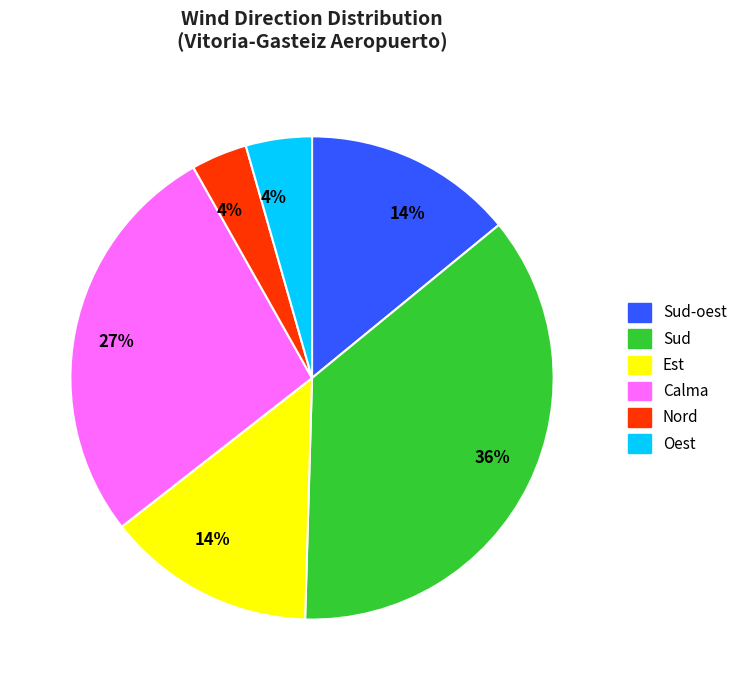

To the nearest percent, what is the average slice percentage?

17%